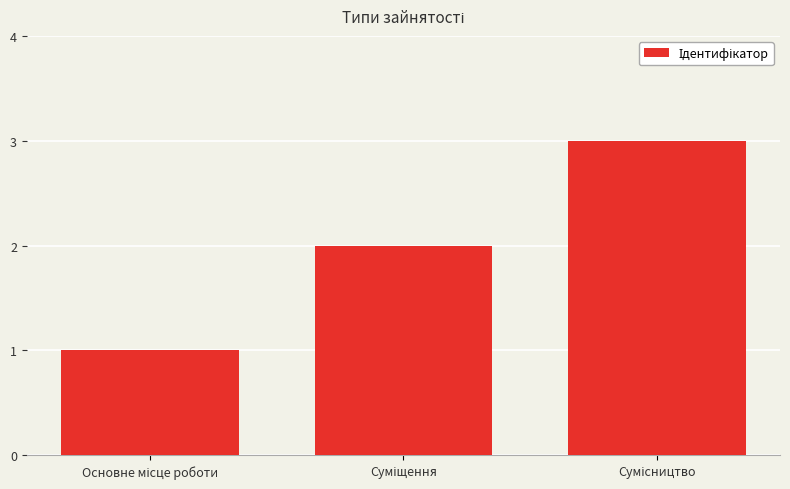

Are the bars horizontal?

No